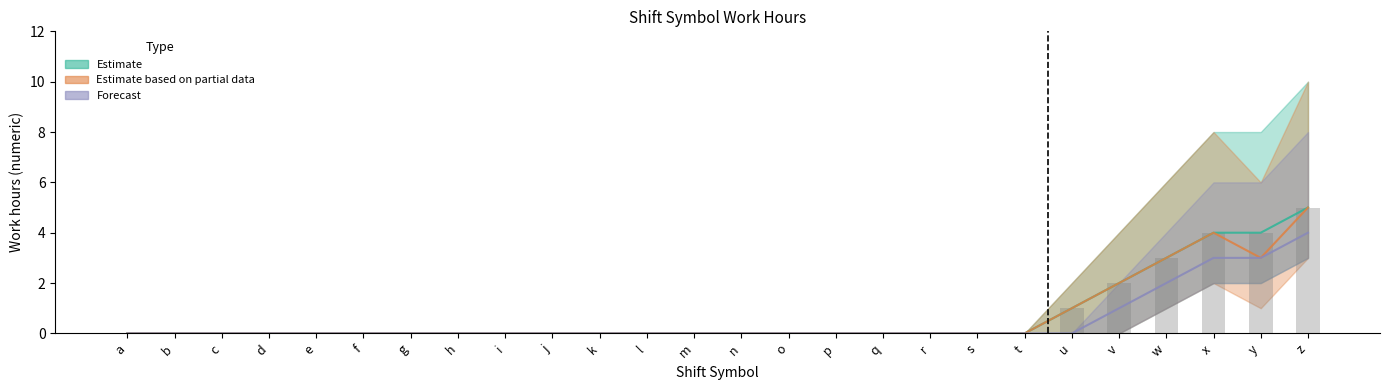

Is it true that Estimate based on partial data equals 2 at x?

False